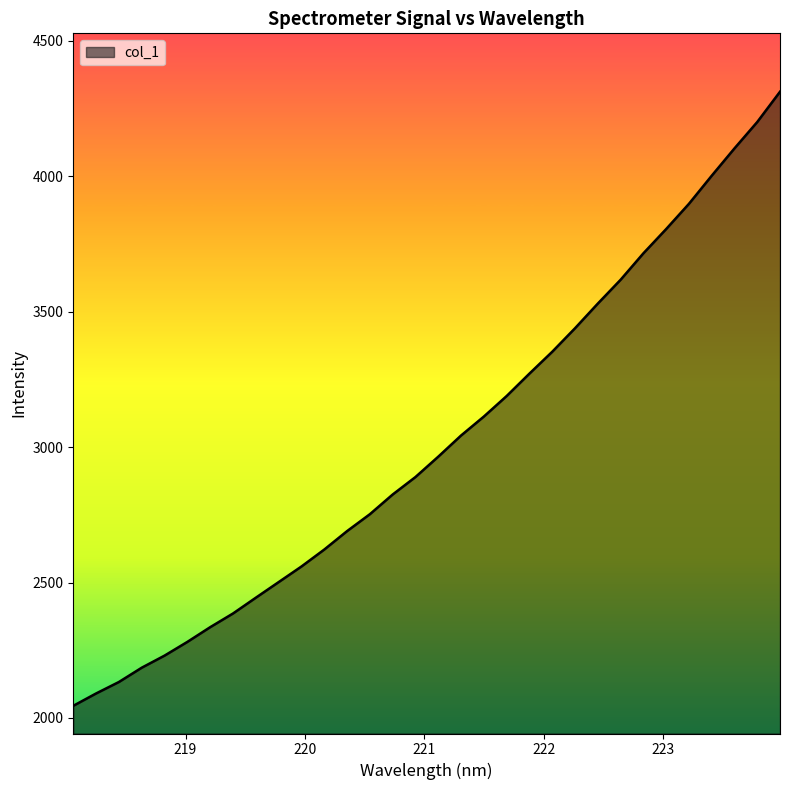

What is the maximum value shown in the chart?

4312.0